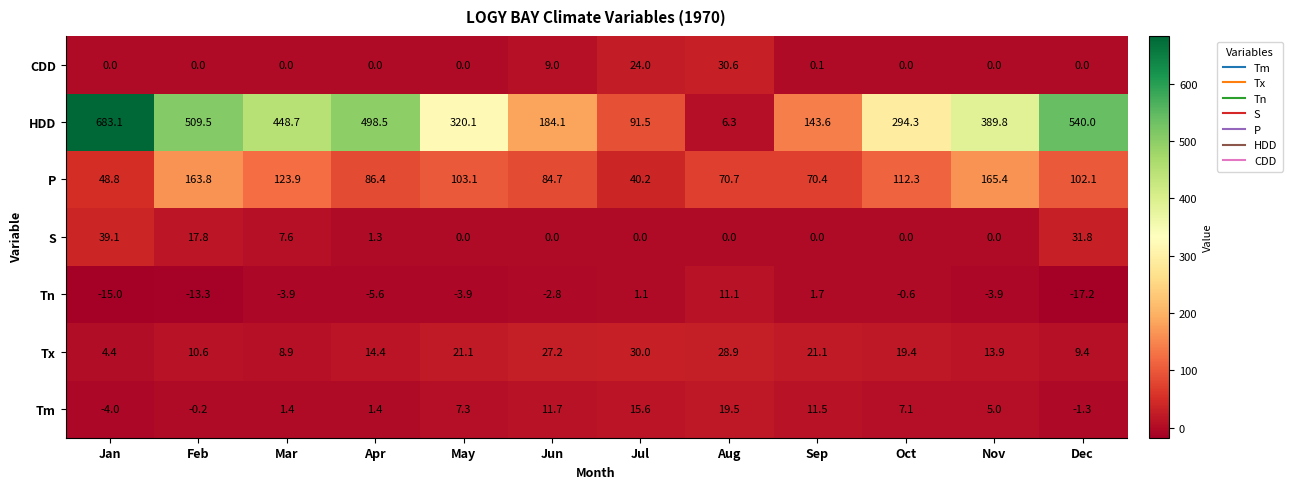

At which category is the sum across all series the highest?

Jan